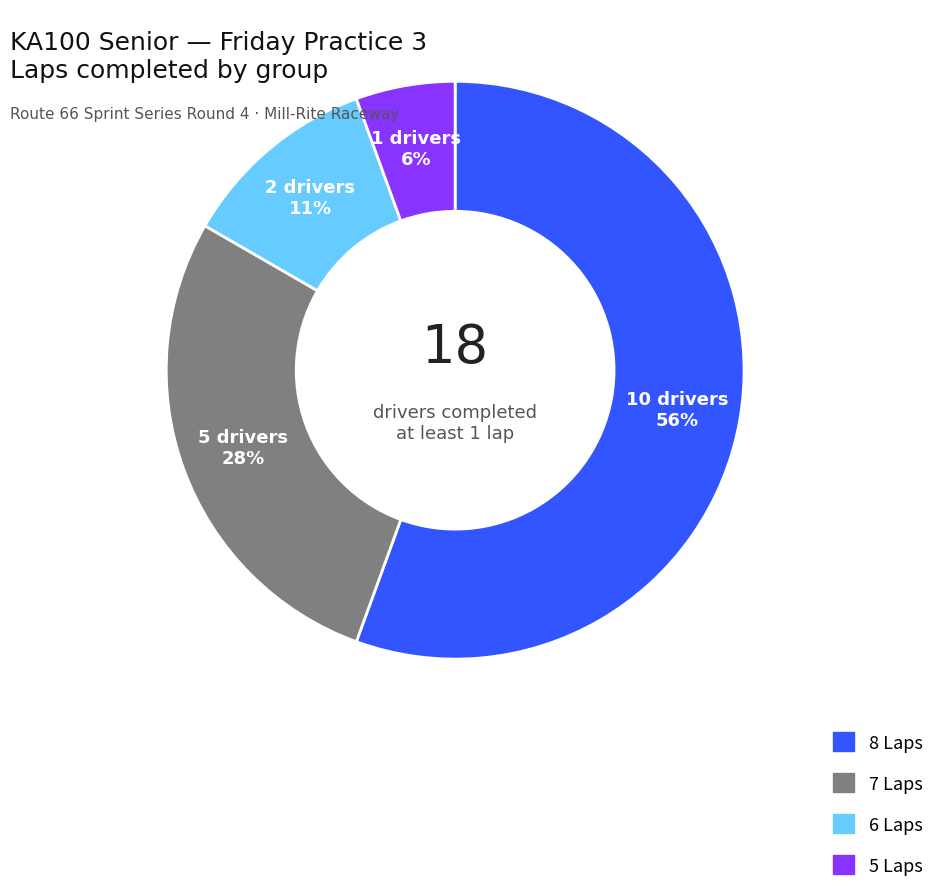

Is there a majority slice in this chart?

Yes